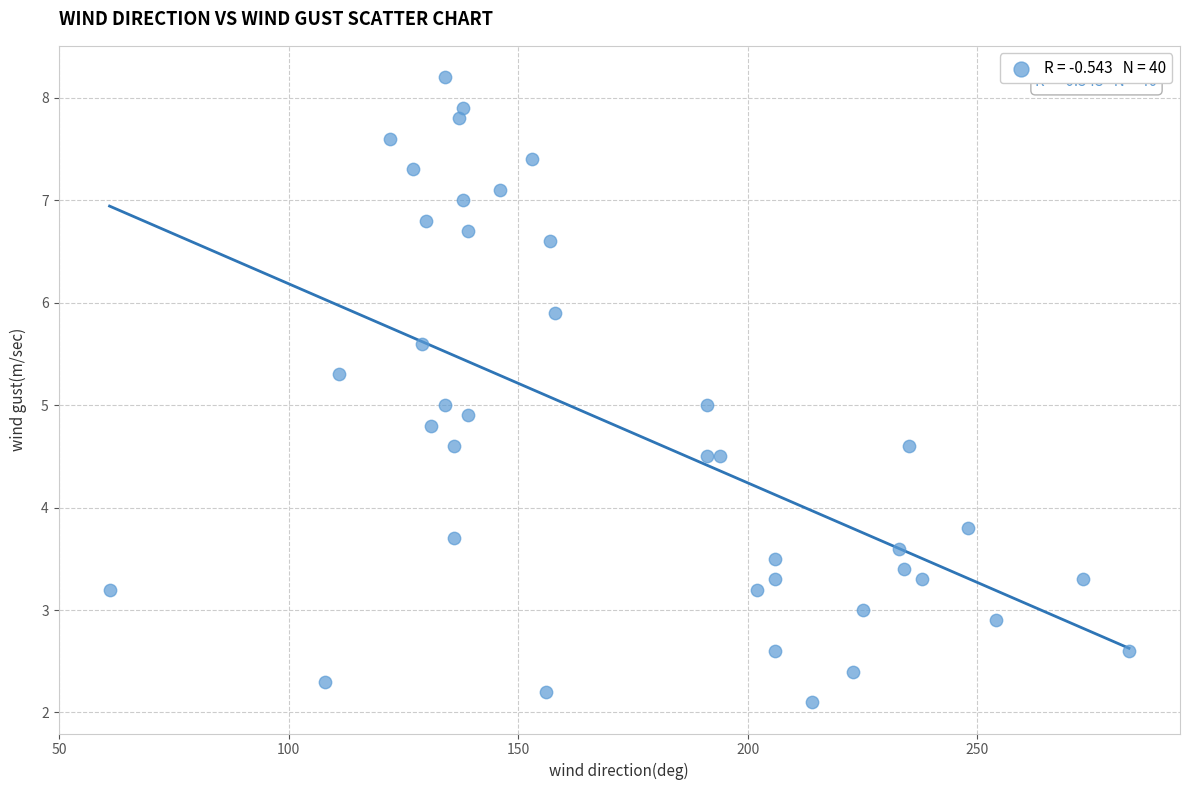

What is the range of Y values (max minus min)?

6.1